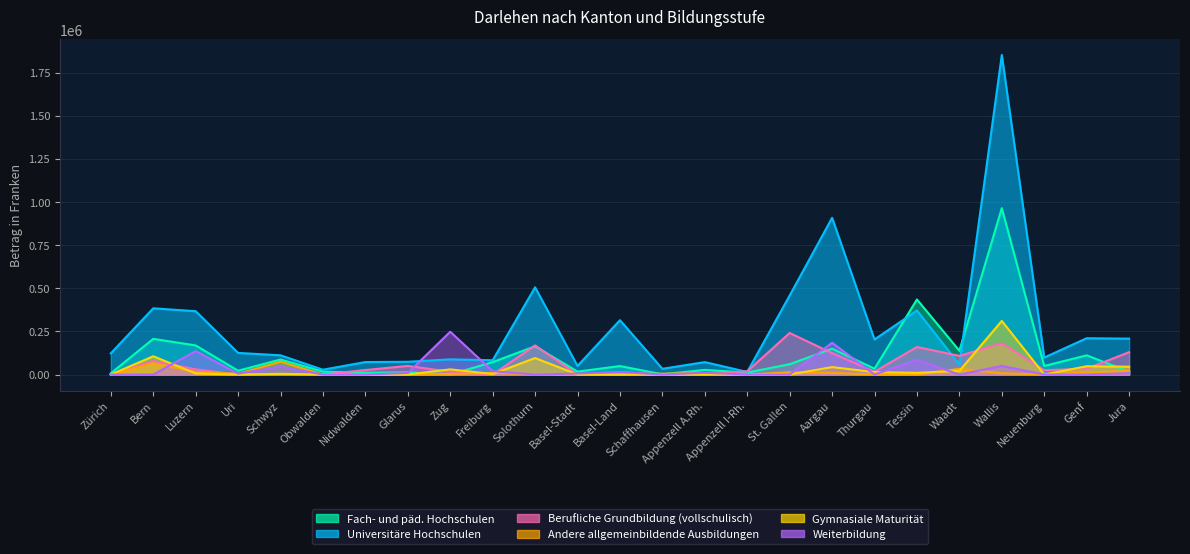

At which category does Berufliche Grundbildung (vollschulisch) reach its first local peak?

Bern